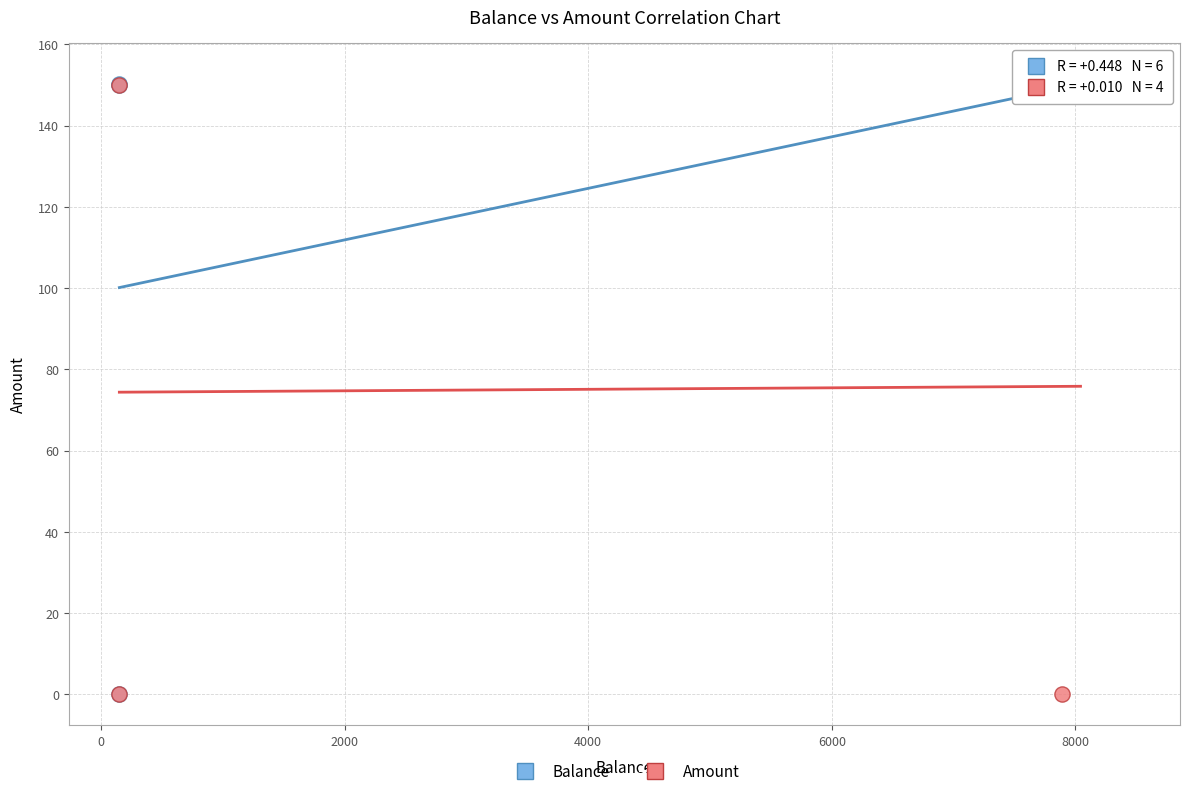

What are all the series names shown in the legend?

Balance, Amount